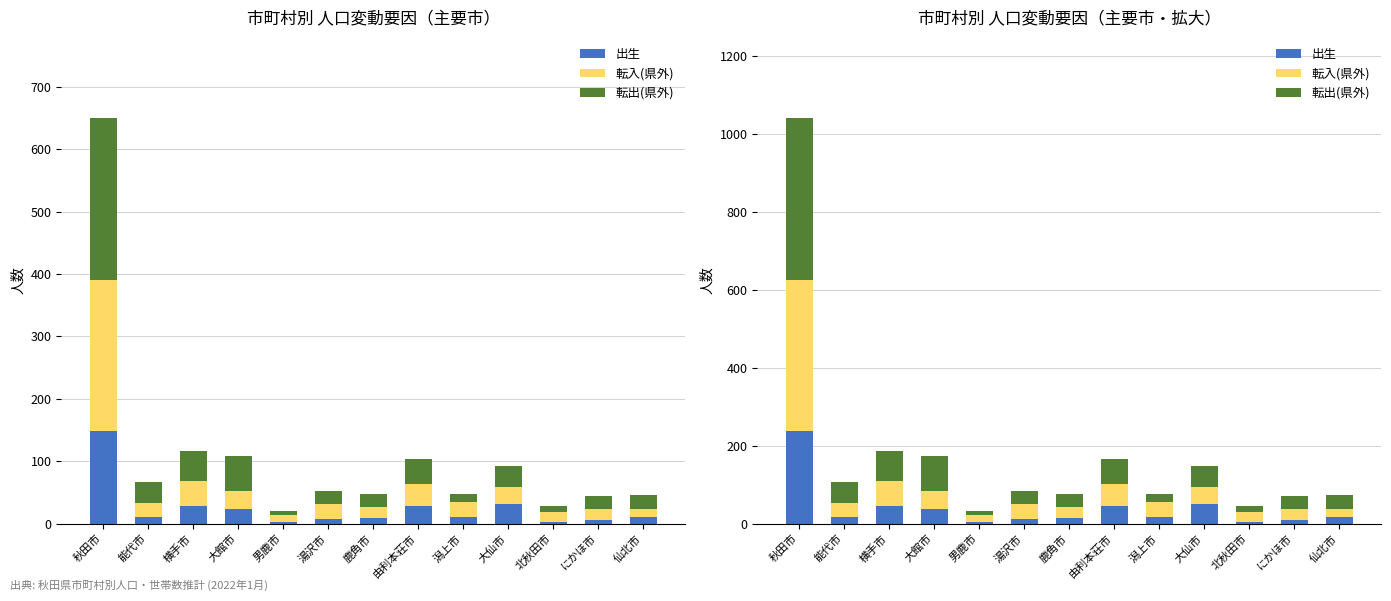

What is the label of the 2nd bar from the left?

能代市